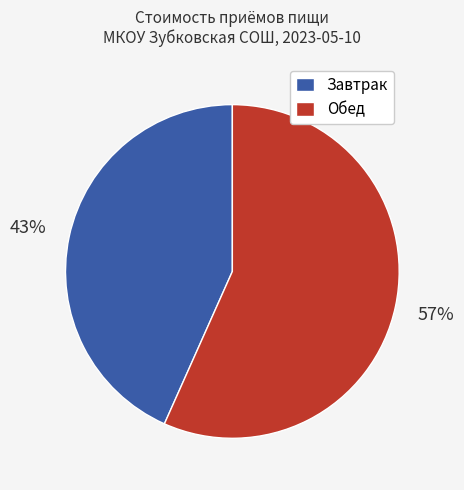

To the nearest percent, what is the average slice percentage?

50%